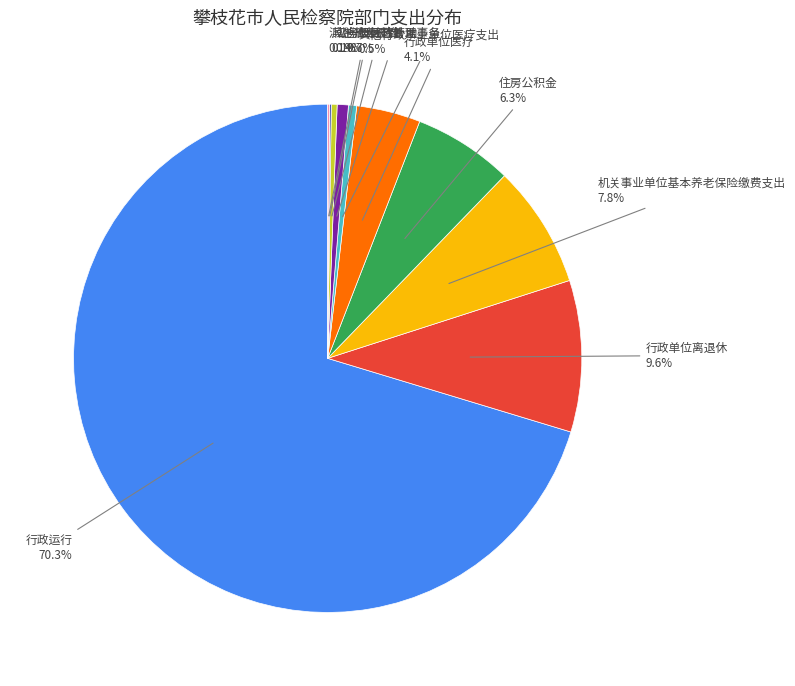

Is there a majority slice in this chart?

Yes